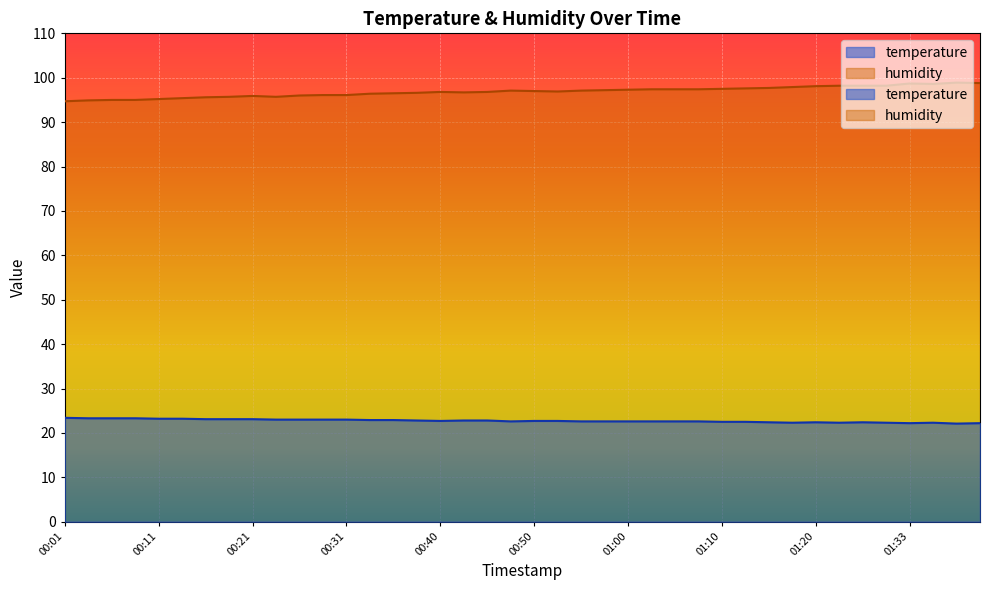

True or false: temperature and humidity intersect in this chart.

False